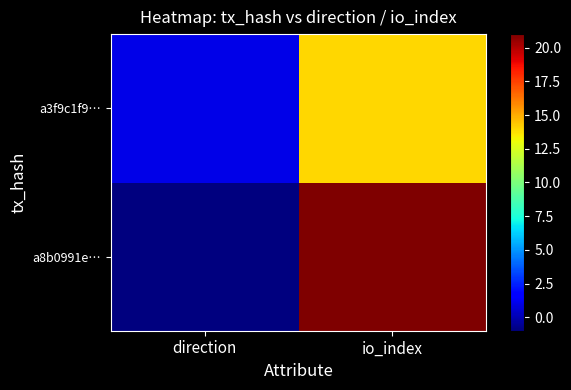

Which has a higher value, io_index or direction?

io_index